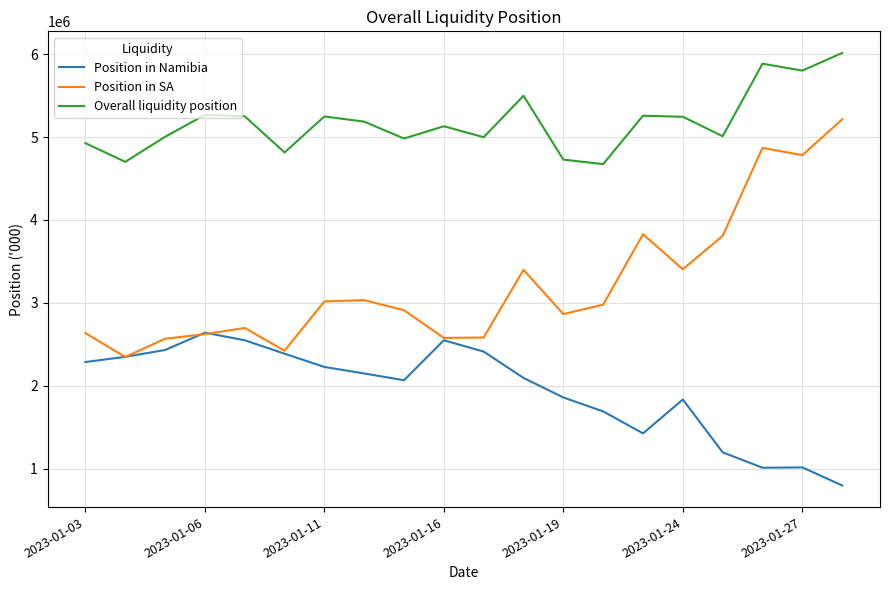

What is the smallest value displayed?

801061.5